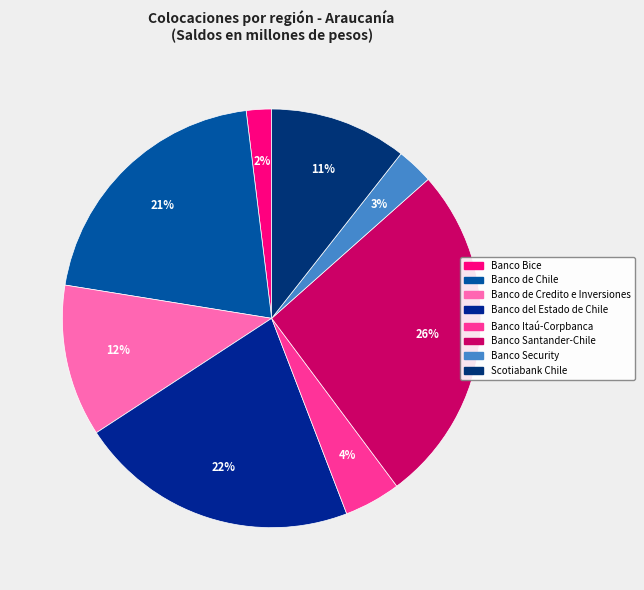

Which has a higher value, Banco Itaú-Corpbanca or Scotiabank Chile?

Scotiabank Chile